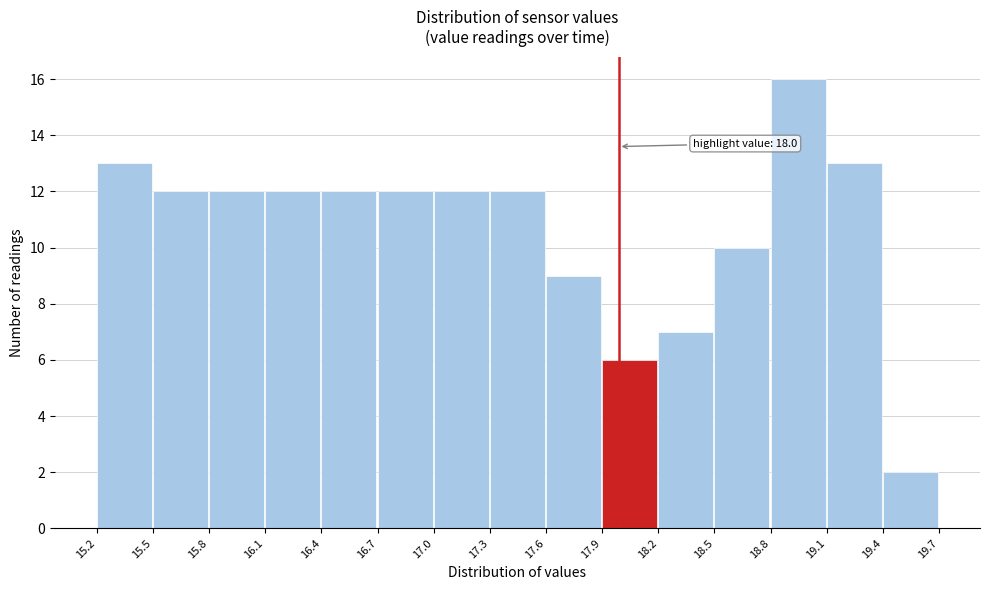

Over which range of the x-axis is the bar tallest?

18.8 to 19.1